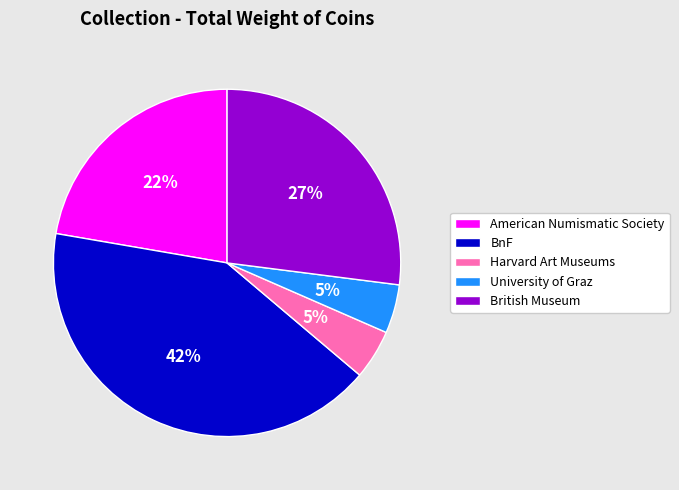

Is it true that American Numismatic Society is 22% of the pie?

True